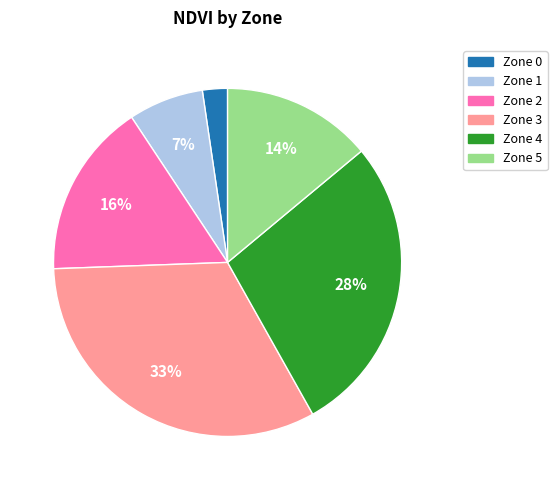

To the nearest percent, what is the average slice percentage?

17%